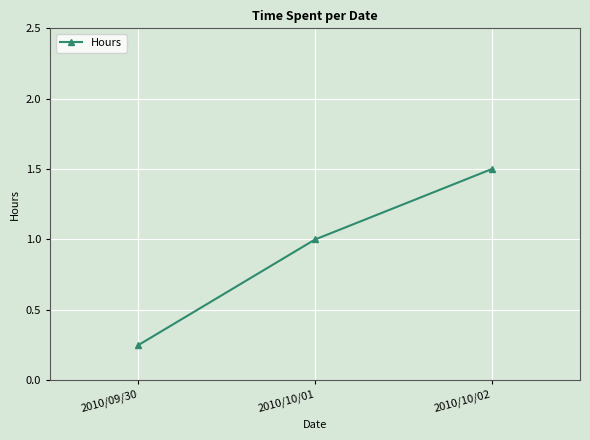

What is the label of the 3rd point from the left?

2010/10/02